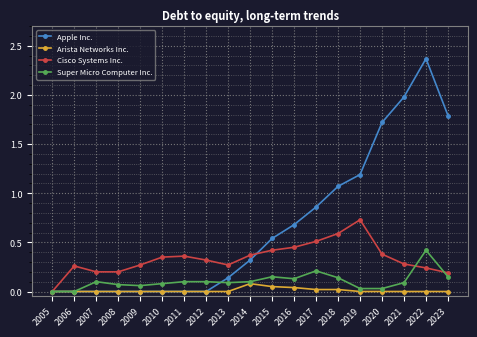

Which series has the largest total across all categories?

Apple Inc.